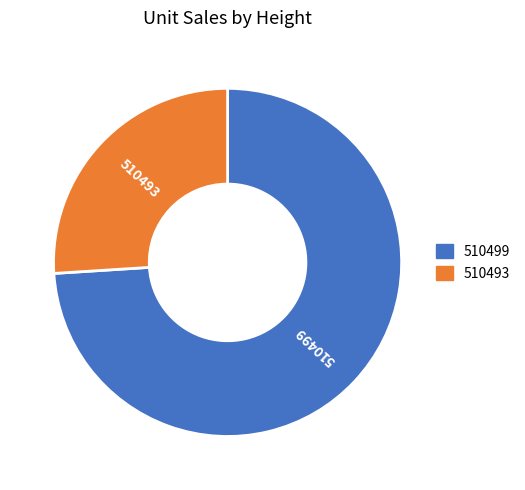

Combined, do 510499 and 510493 account for over 50%?

Yes